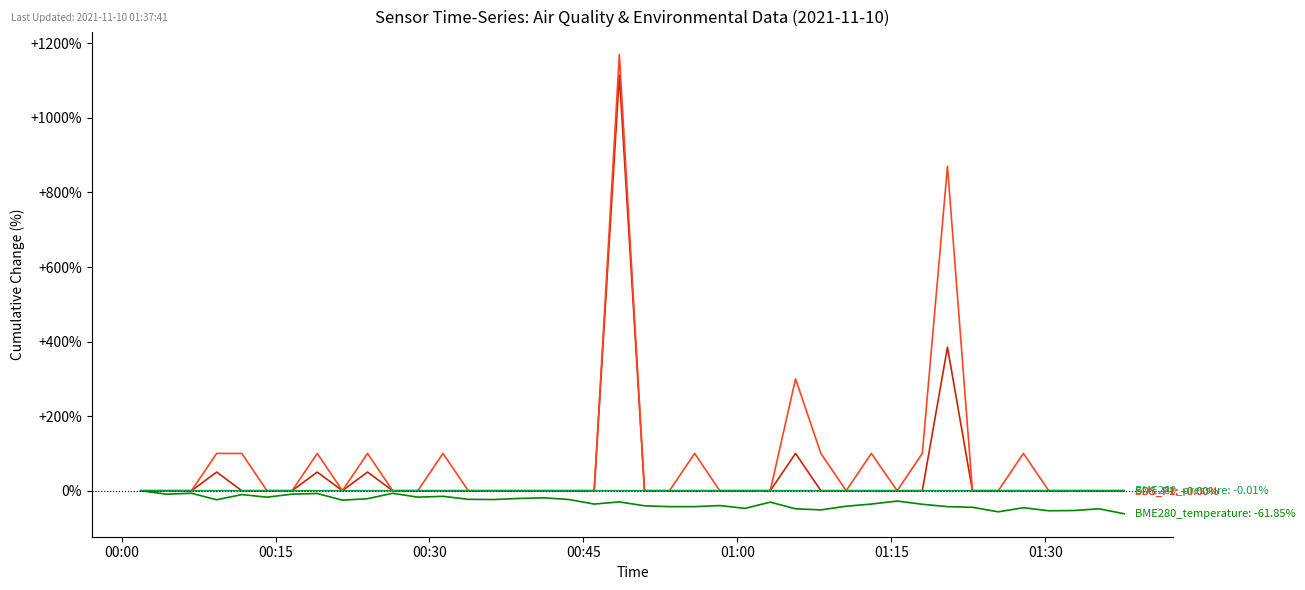

What is the minimum value shown in the chart?

-61.8